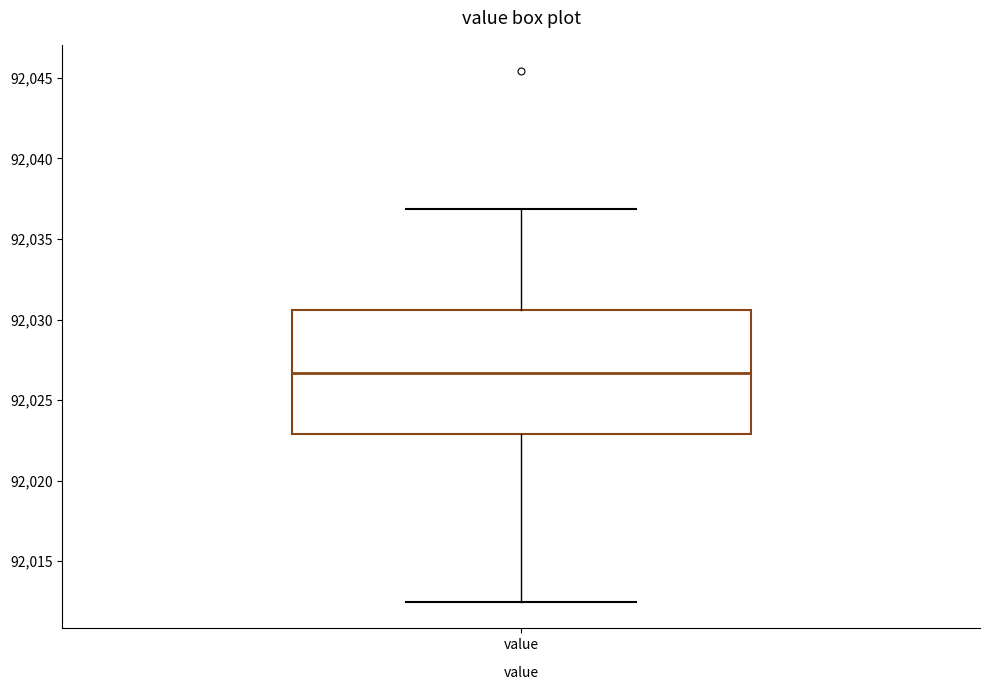

Transcribe this box plot: give where the median line is, the range the box spans, and where the two whiskers end, as read against the y-axis. The values are not printed on the chart, so give them approximately, as read against the axis.

median 92026.5, box 92023.0 to 92030.5, whiskers 92012.5 to 92037.0